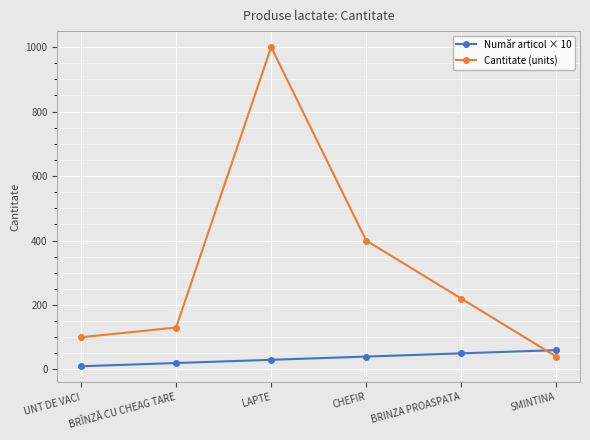

What is the difference between the Cantitate (units) values at UNT DE VACI and BRÎNZĂ CU CHEAG TARE?

30